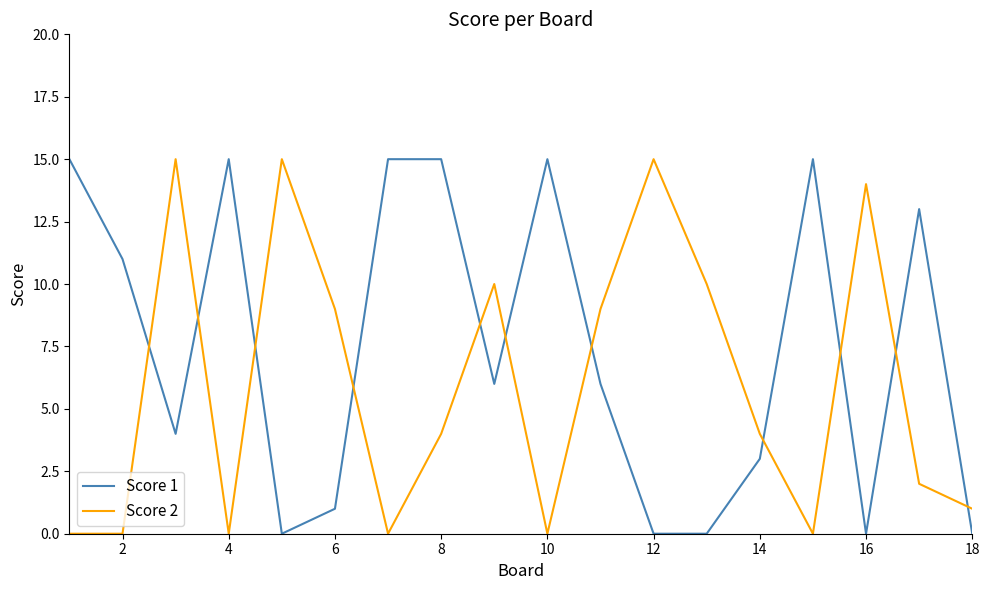

Which series has the largest total across all categories?

Score 1